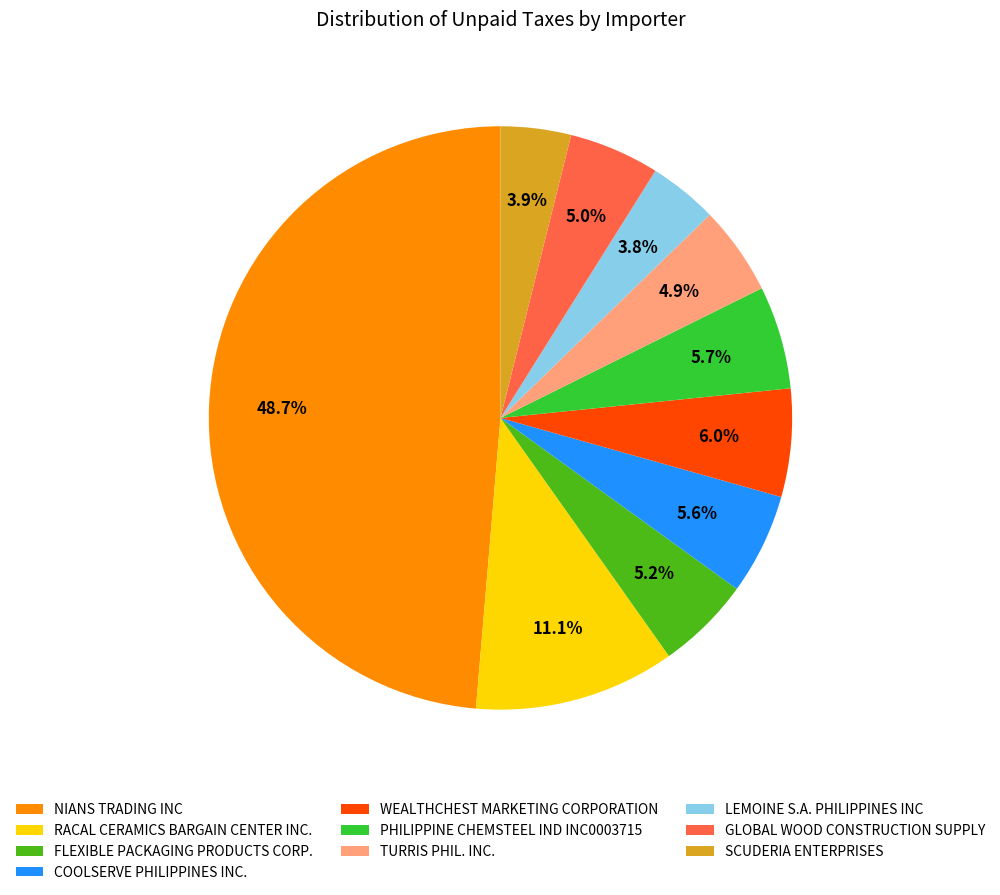

Is it true that LEMOINE S.A. PHILIPPINES INC is 17% of the pie?

False